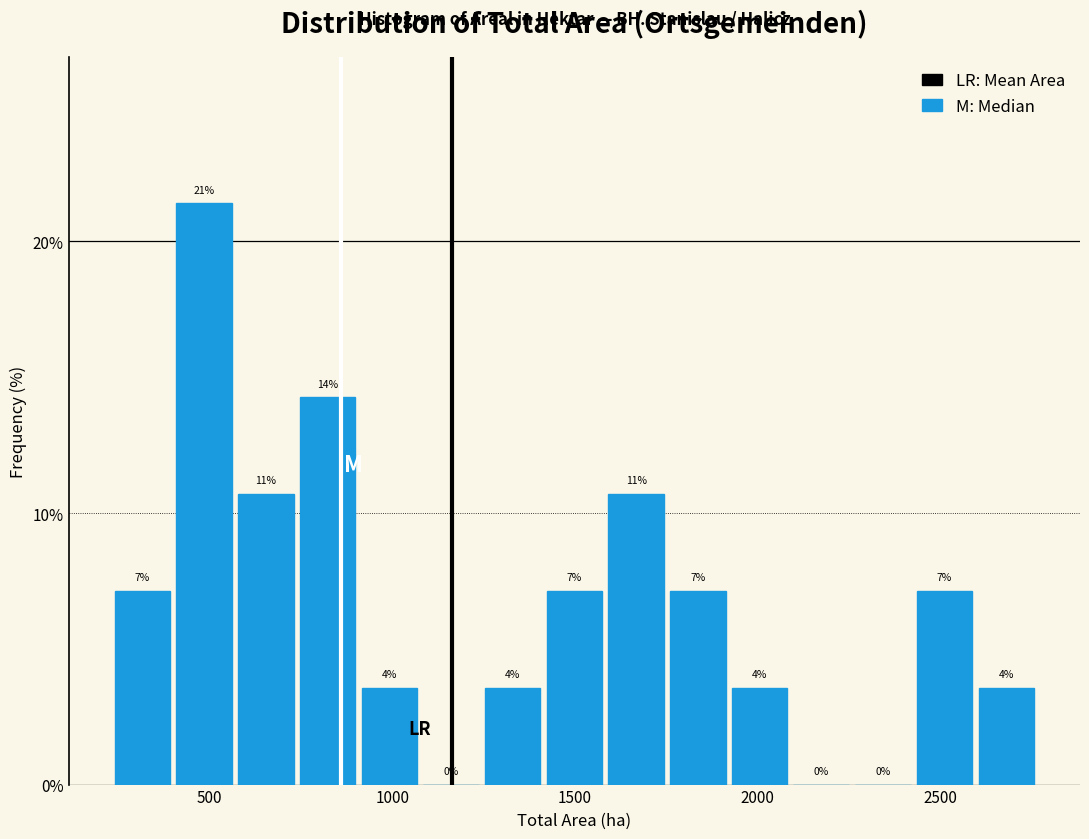

Read against the x-axis, roughly where is the centre of the tallest bar?

500